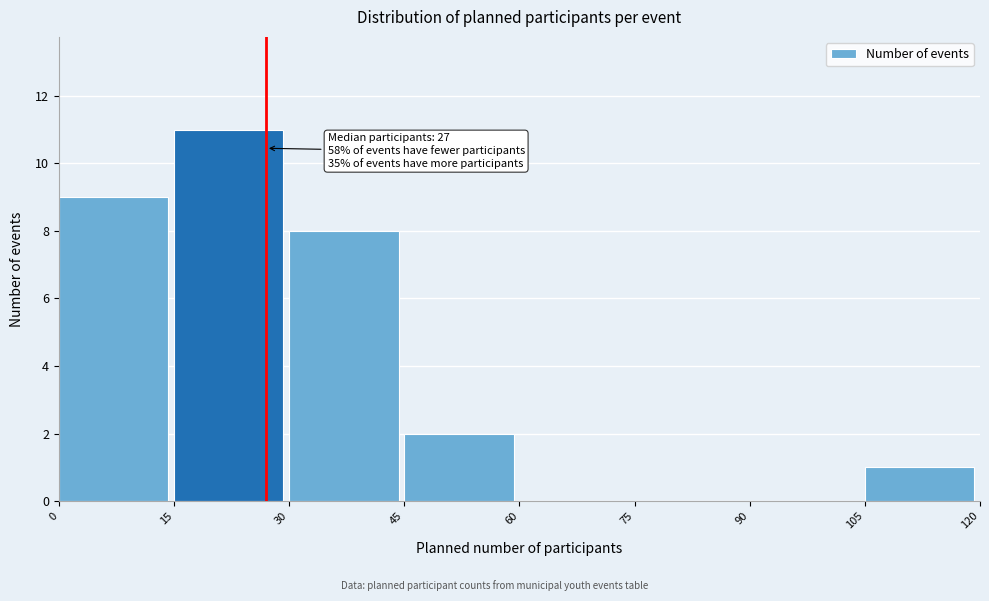

Over which range of the x-axis is the bar tallest?

15 to 30